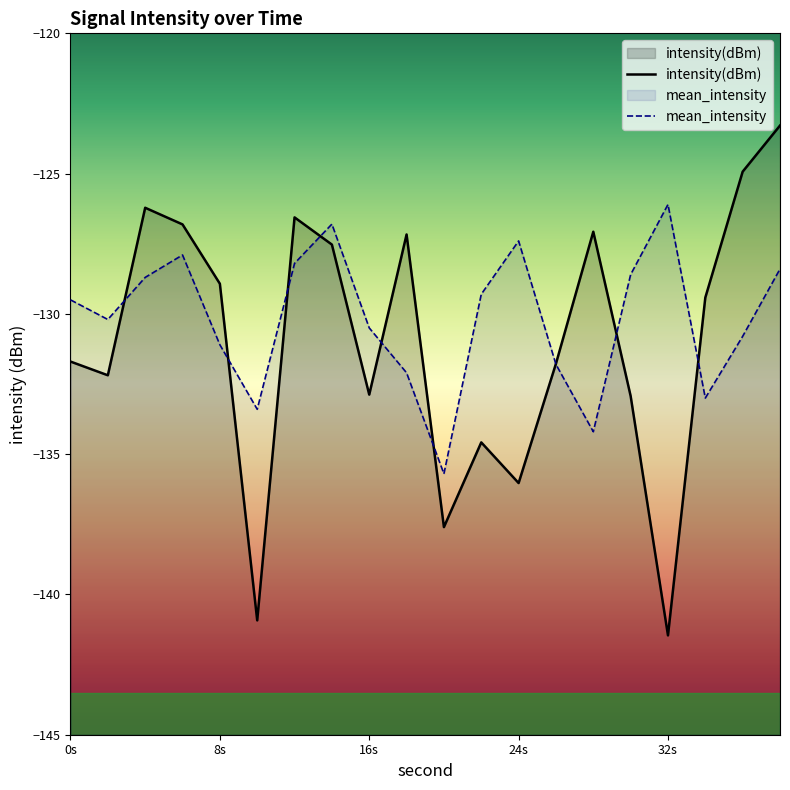

At how many categories does at least one series exceed -128?

10